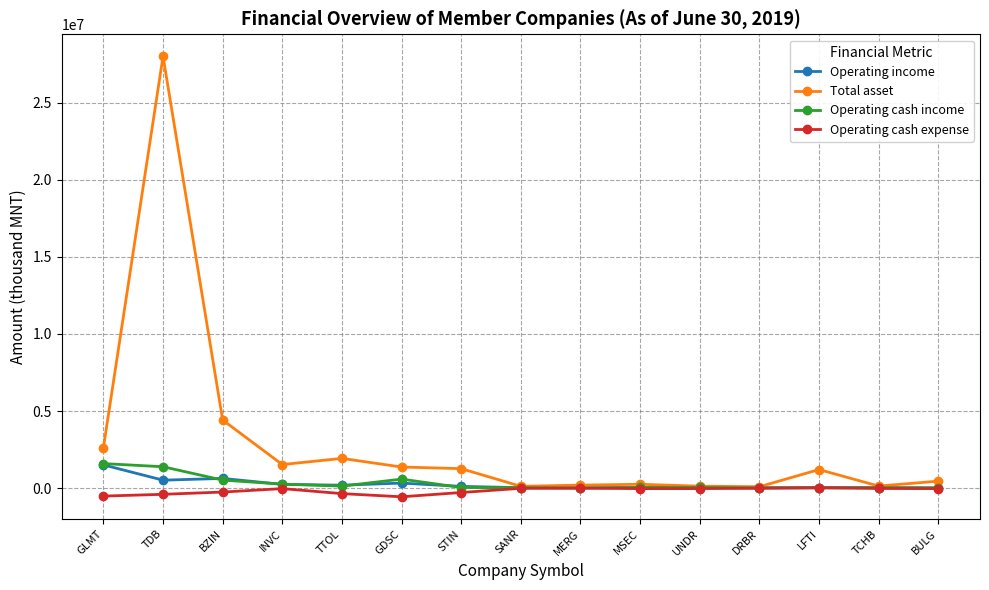

Which category has the highest value across all series?

TDB